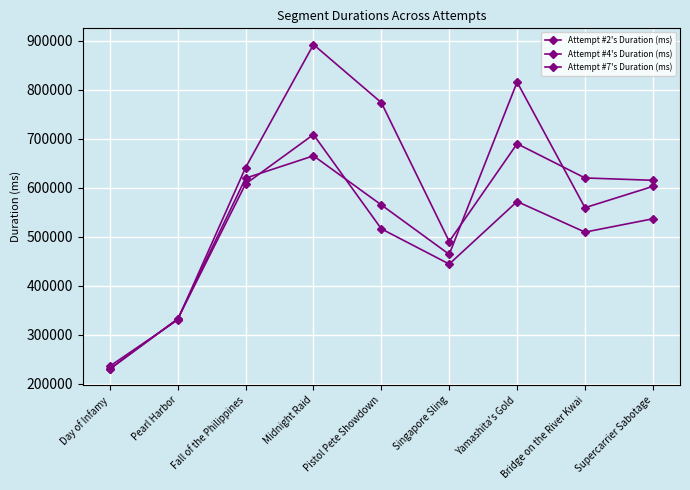

Reading left to right, extract all data points from this chart.

Attempt #2's Duration (ms): 235482	330118	641386	892700	774035	490239	689982	620120	615316
Attempt #4's Duration (ms): 229640	332044	619695	665309	564986	463979	815982	559292	602837
Attempt #7's Duration (ms): 229893	331968	607943	708732	516090	444131	571903	509418	536634